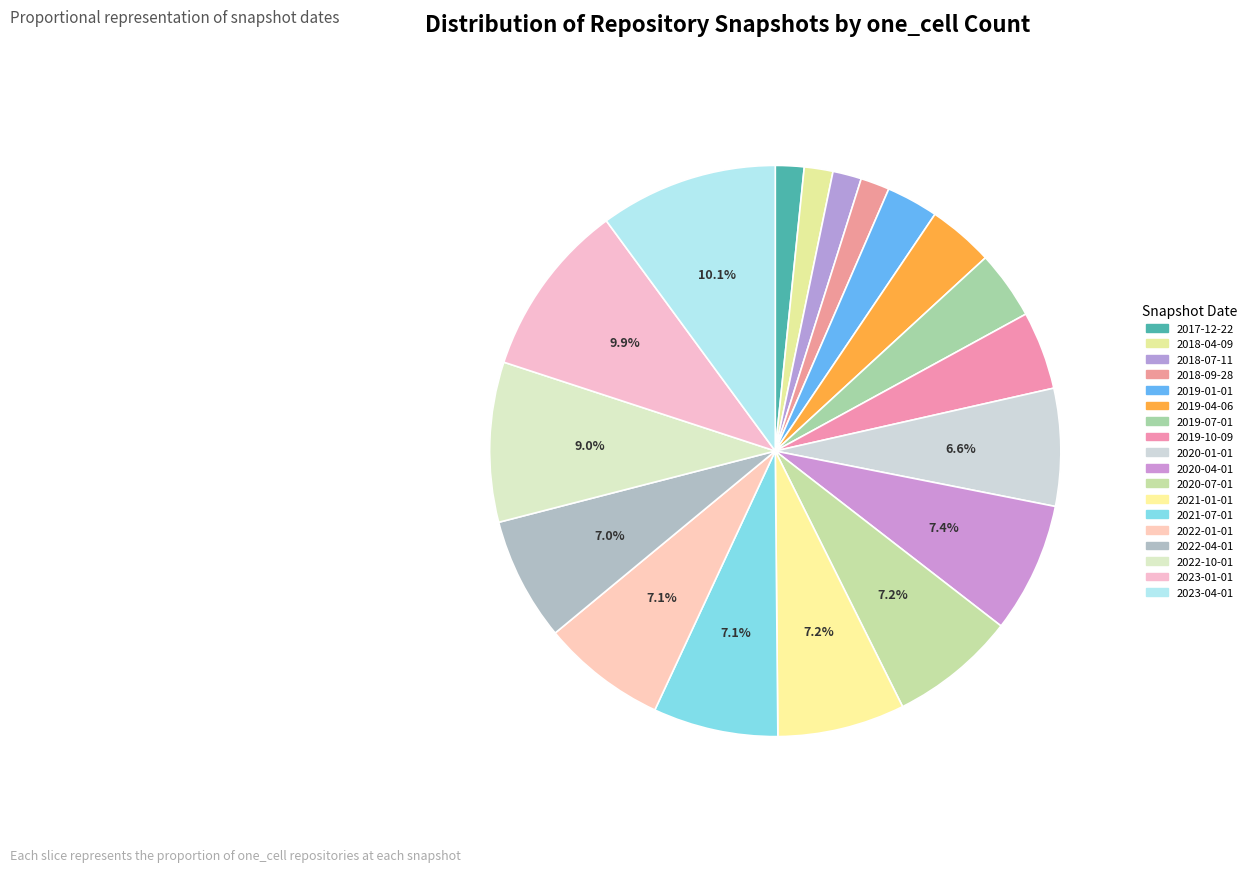

What is the change in value from 2018-09-28 to 2022-04-01?

+349